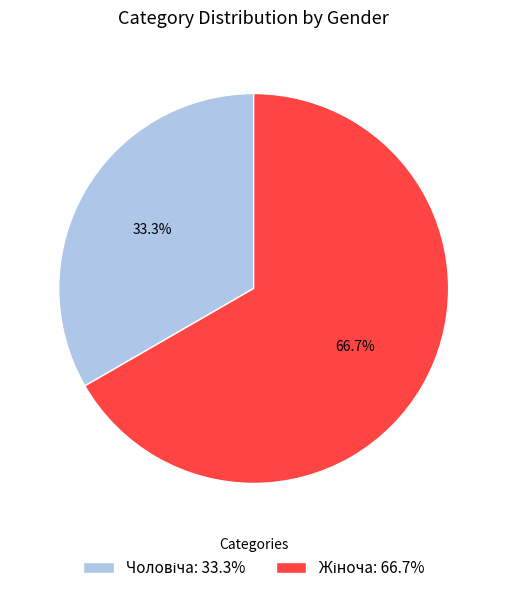

Is there any slice that represents more than half of the pie?

Yes